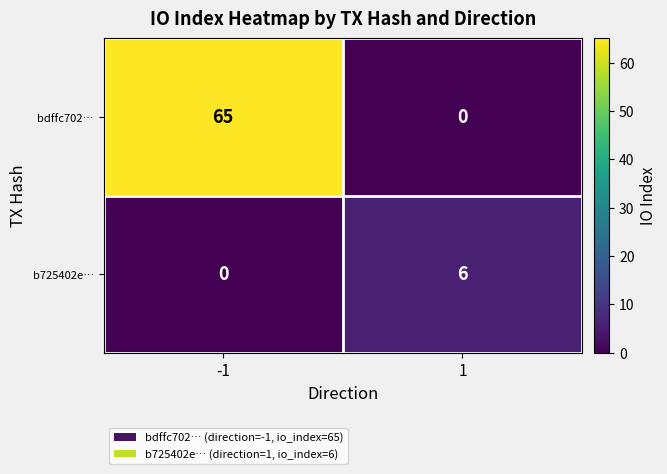

Rank the series by their maximum value, from highest to lowest.

bdffc702…, b725402e…